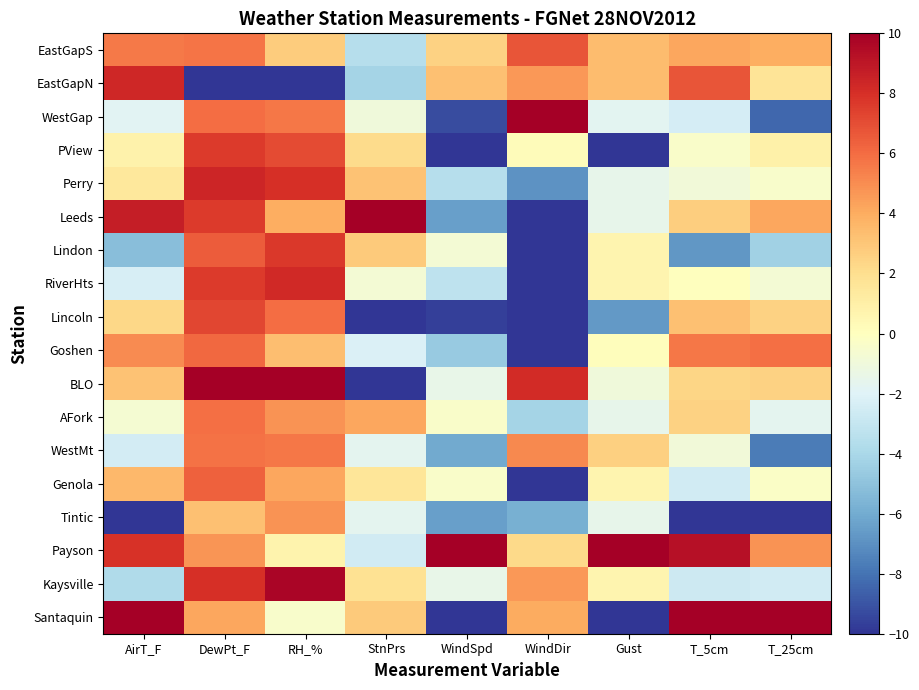

What is the difference between the highest and lowest values at DewPt_F?

20.0